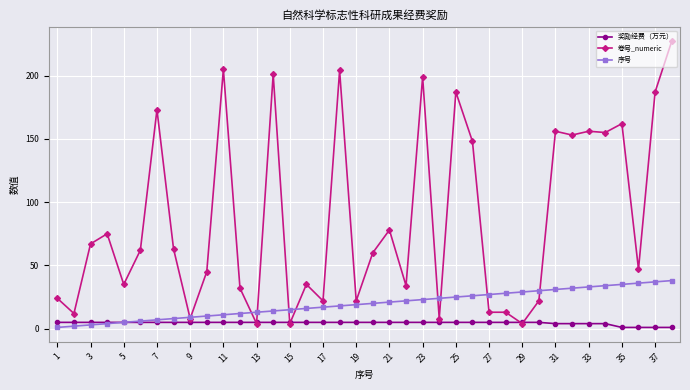

Which series has the largest total across all categories?

卷号_numeric